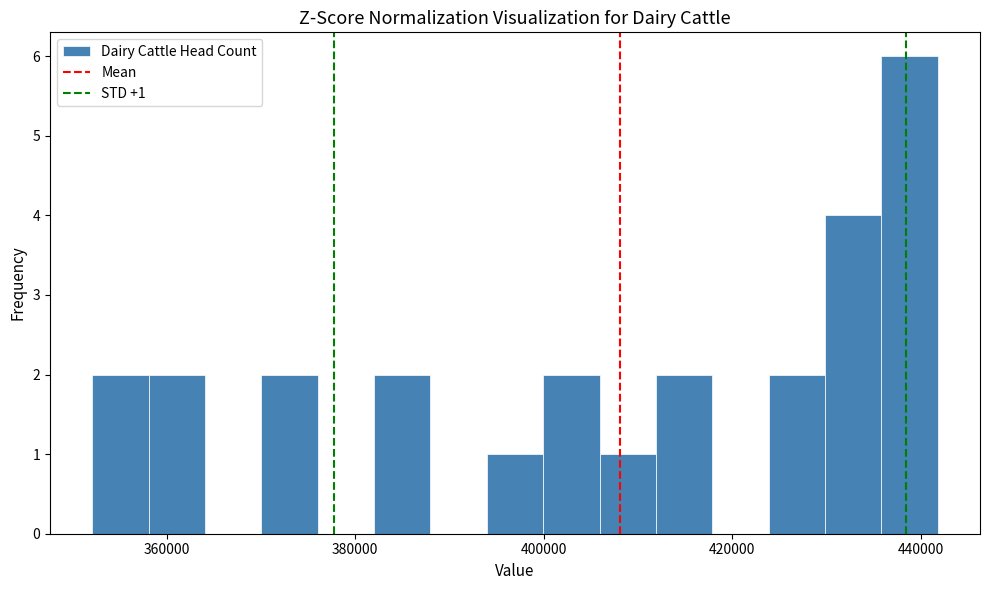

Around what value on the x-axis is the tallest bar? Give the approximate position of its centre, as read against the axis.

438000